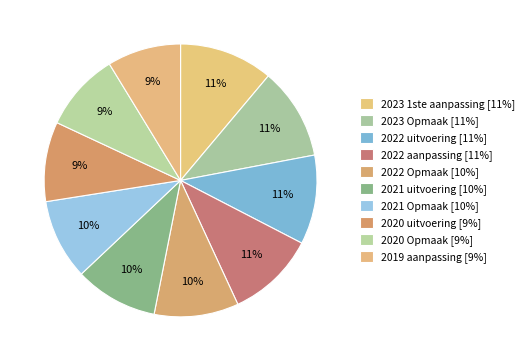

Does any single category account for the majority?

No